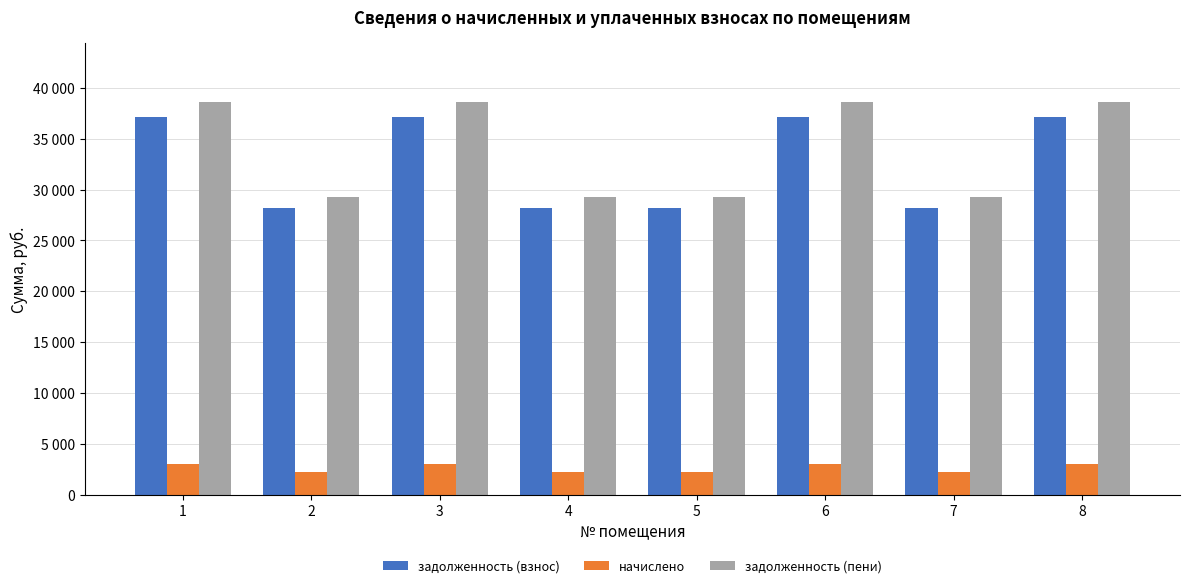

Does the chart contain any negative values?

No